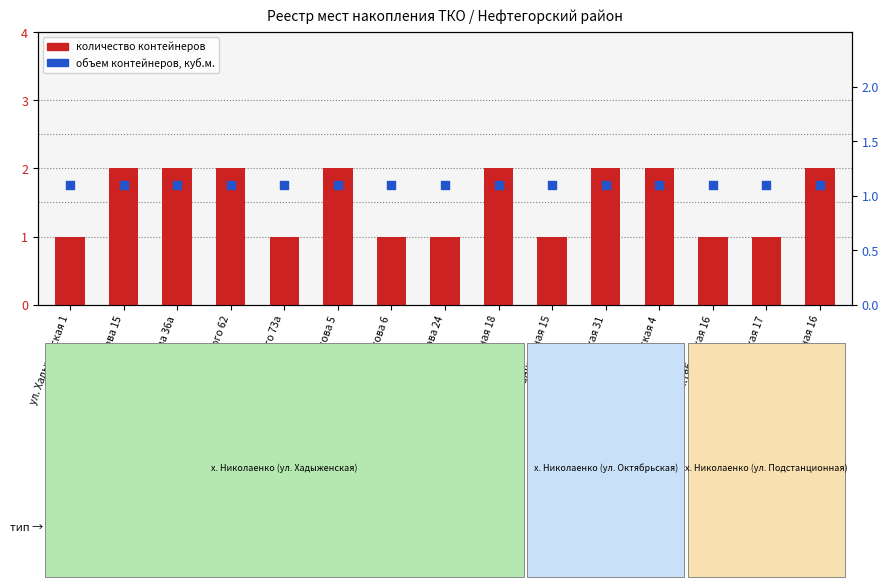

At which category is the sum across all series the highest?

ул свердлова 15